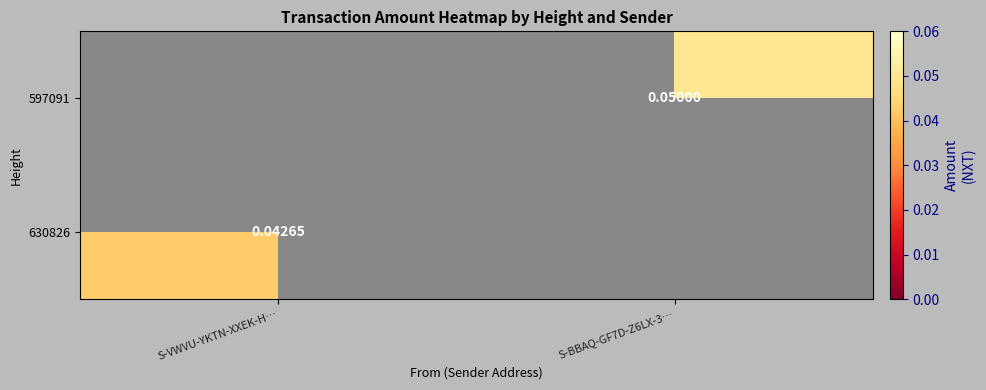

Is the value of 597091 at S-BBAQ-GF7D-Z6LX-3… greater than the value of 630826 at S-VWVU-YKTN-XXEK-H…?

Yes